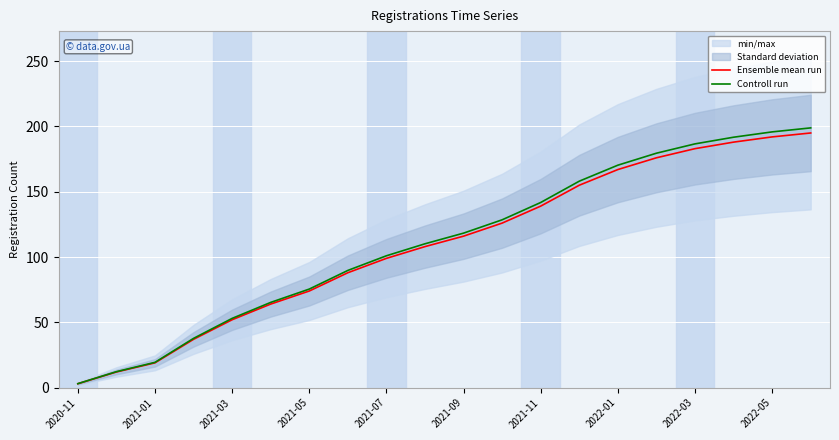

Which label corresponds to the smallest value in the chart?

2020-11